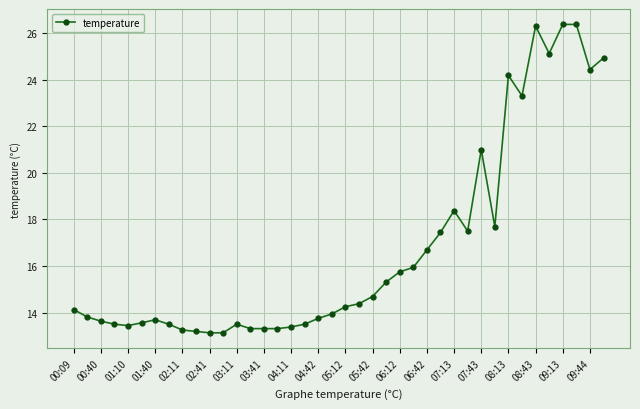

What is the smallest value displayed?

13.1